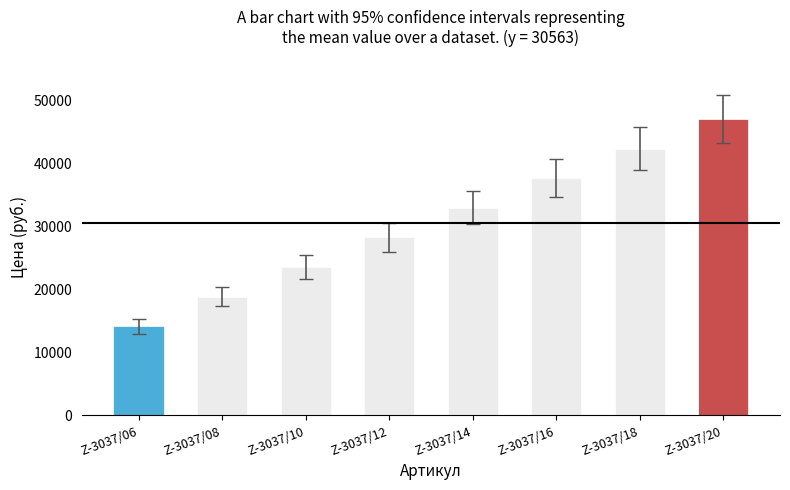

What is the sum of the values at Z-3037/18 and Z-3037/20?

89338